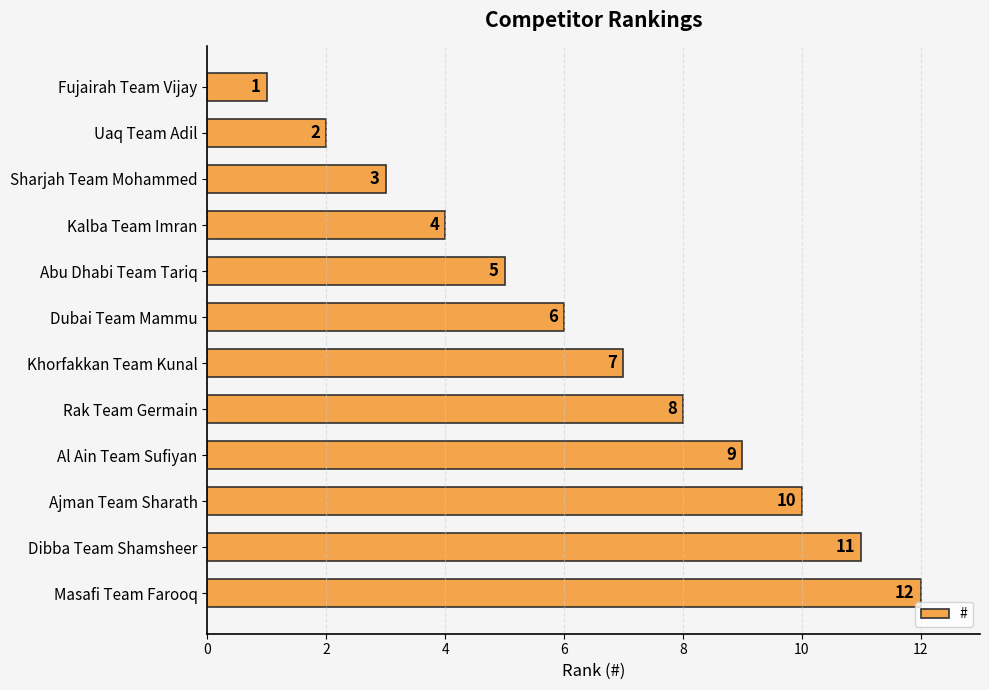

What is the sum of all values?

78